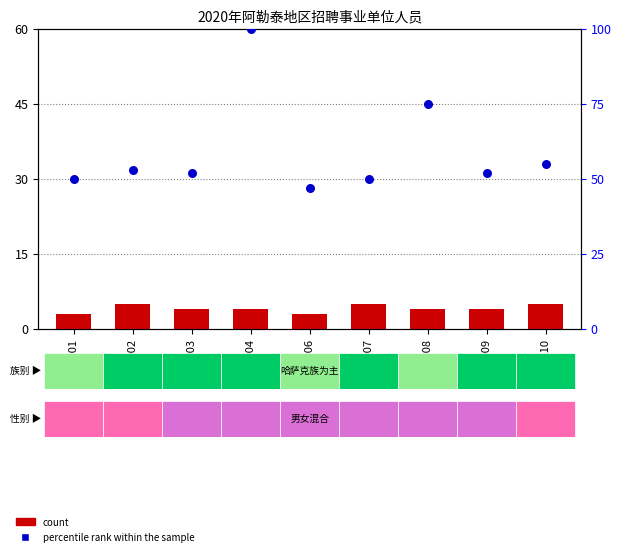

Which series has the widest spread of Y values?

percentile rank within the sample